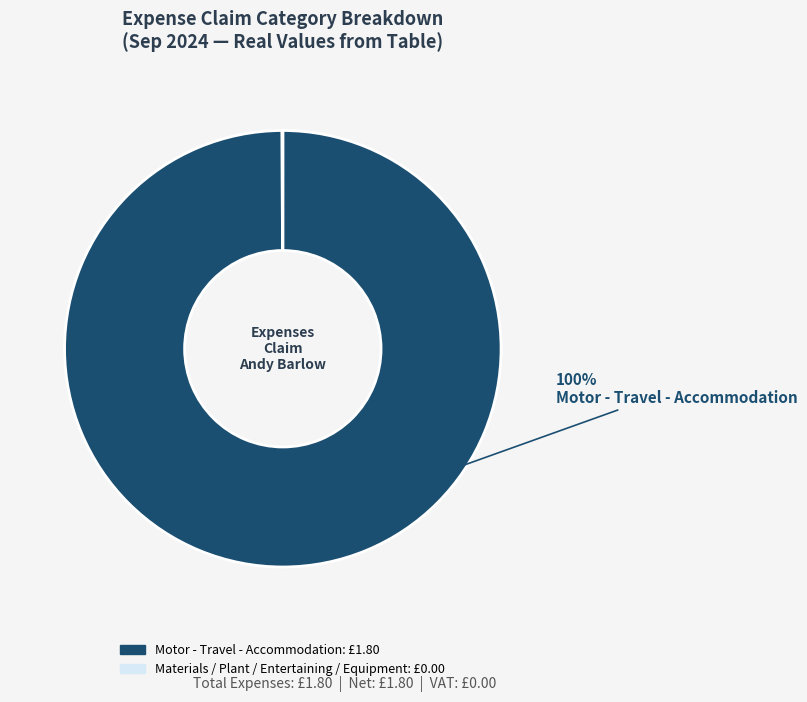

Is there any slice that represents more than half of the pie?

Yes